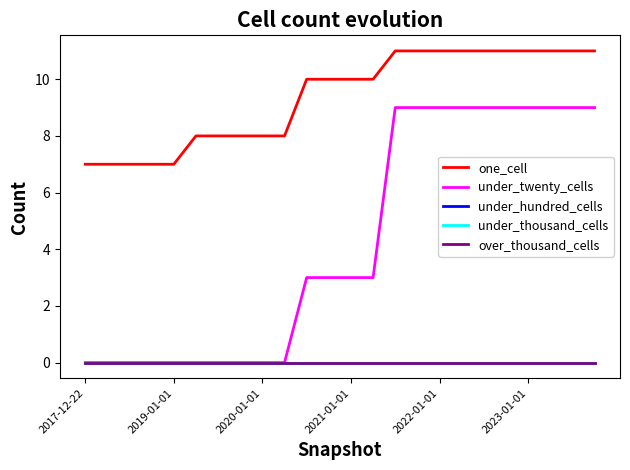

Rank the series by their maximum value, from lowest to highest.

under_hundred_cells, under_thousand_cells, over_thousand_cells, under_twenty_cells, one_cell